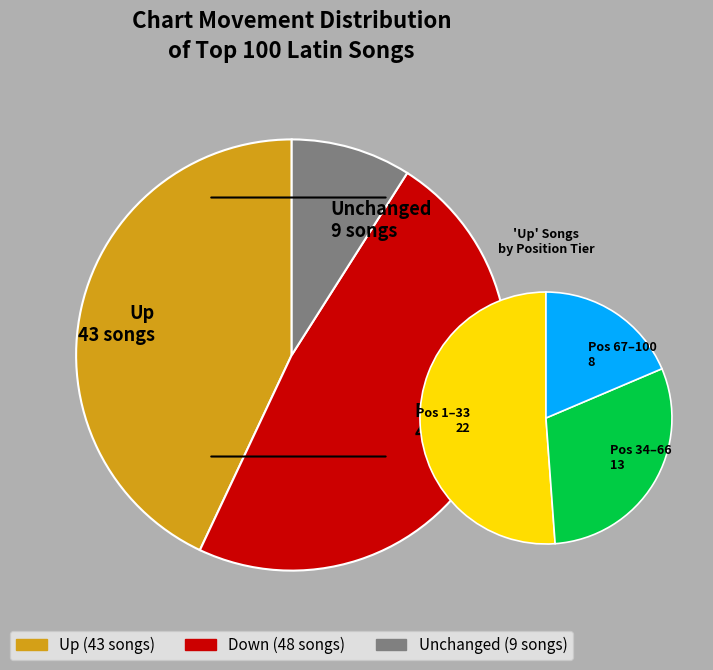

What is the total percentage of up and down?

91.0%